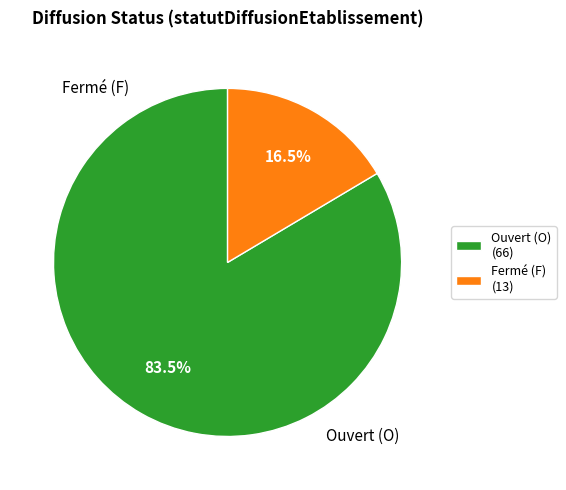

Is there any slice that represents more than half of the pie?

Yes